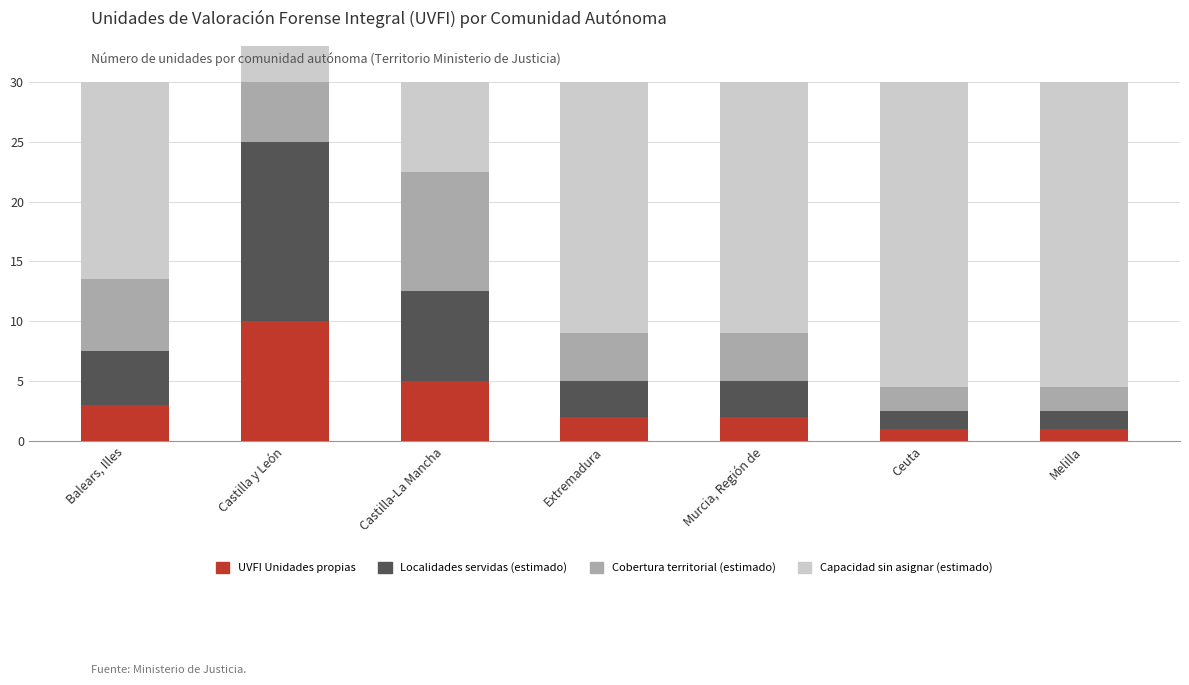

What is the total value across all series at Castilla-La Mancha?

30.0